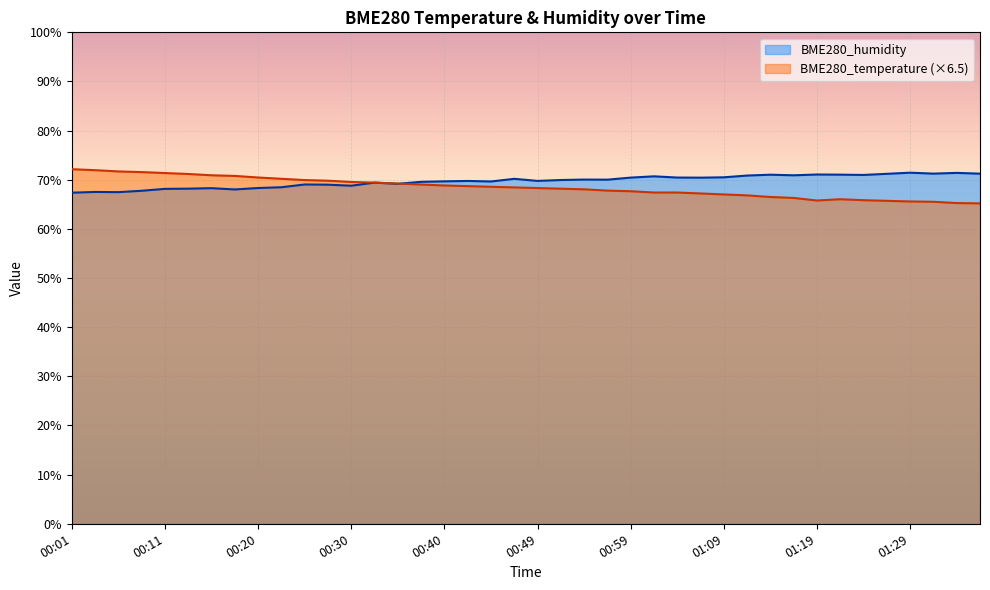

Reading left to right, extract all data points from this chart.

BME280_temperature: 00:01=72.1	00:03=72.0	00:06=71.7	00:08=71.6	00:11=71.4	00:13=71.2	00:15=70.9	00:18=70.8	00:20=70.5	00:23=70.2	00:25=69.9	00:28=69.8	00:30=69.5	00:32=69.4	00:35=69.2	00:37=69.0	00:40=68.8	00:42=68.7	00:44=68.6	00:47=68.4	00:49=68.3	00:52=68.2	00:54=68.1	00:57=67.8	00:59=67.7	01:01=67.4	01:04=67.4	01:06=67.2	01:09=67.0	01:11=66.8	01:14=66.5	01:16=66.3	01:19=65.8	01:22=66.0	01:24=65.8	01:27=65.7	01:29=65.6	01:32=65.5	01:34=65.3	01:37=65.2
BME280_humidity: 00:01=67.4	00:03=67.5	00:06=67.5	00:08=67.8	00:11=68.2	00:13=68.2	00:15=68.3	00:18=68.0	00:20=68.3	00:23=68.5	00:25=69.0	00:28=69.0	00:30=68.8	00:32=69.4	00:35=69.2	00:37=69.6	00:40=69.7	00:42=69.8	00:44=69.7	00:47=70.2	00:49=69.8	00:52=70.0	00:54=70.0	00:57=70.0	00:59=70.4	01:01=70.7	01:04=70.5	01:06=70.4	01:09=70.5	01:11=70.9	01:14=71.0	01:16=70.9	01:19=71.1	01:22=71.0	01:24=71.0	01:27=71.2	01:29=71.4	01:32=71.2	01:34=71.4	01:37=71.2